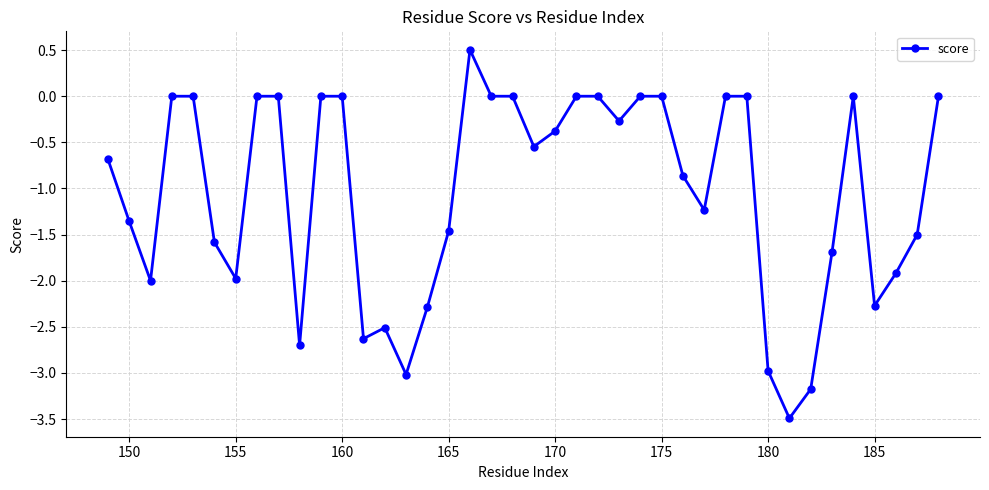

What is the minimum value shown in the chart?

-3.5